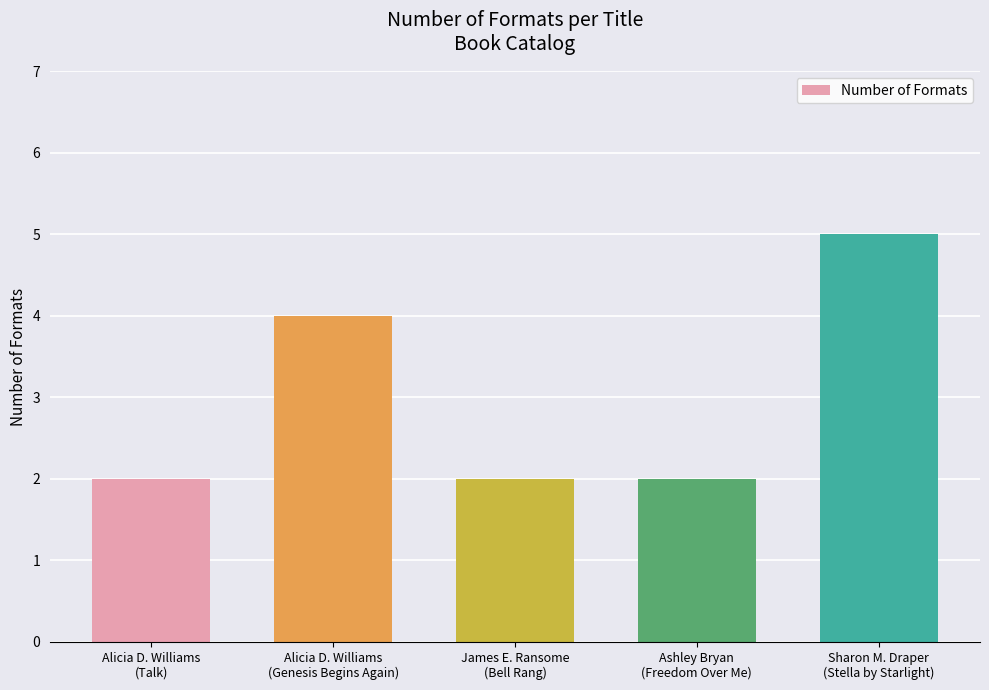

Reading left to right, what are all the values shown in this chart?

2	4	2	2	5